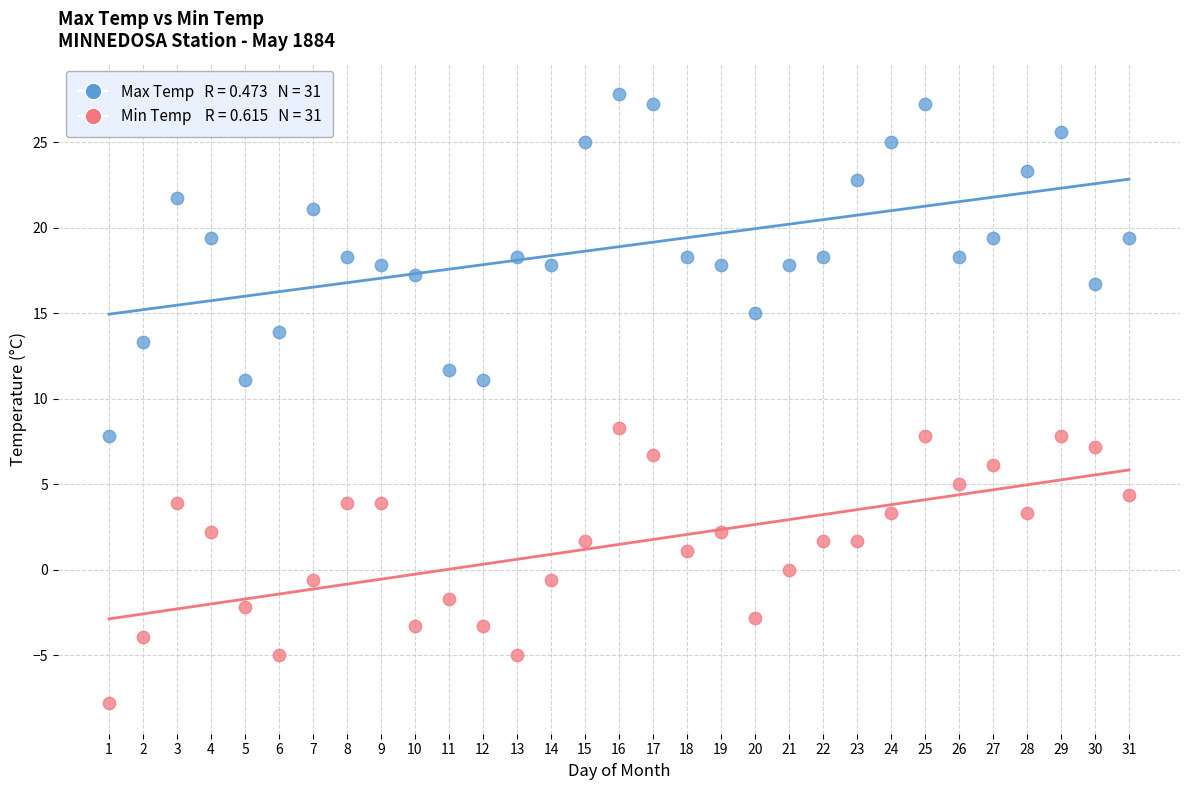

Across all data points, what is the range of Y values (max minus min)?

35.6